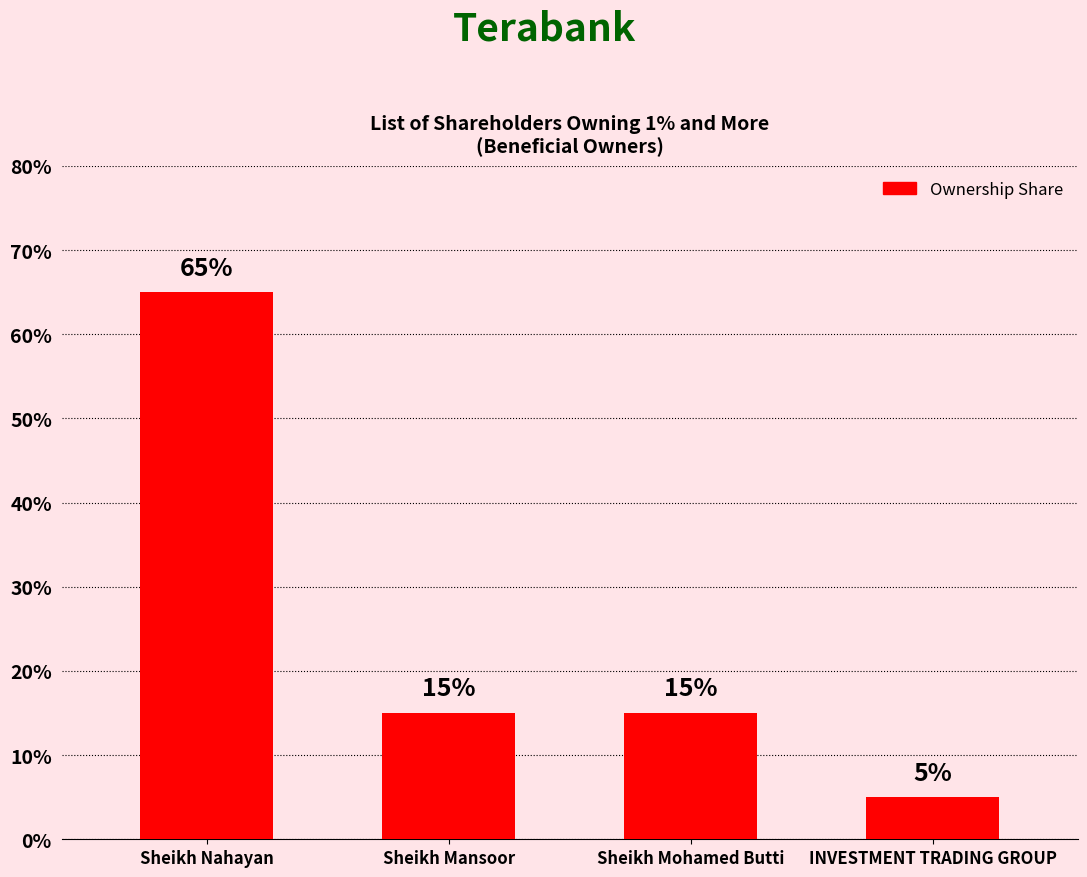

What is the change in value from Sheikh Mohamed Butti to INVESTMENT TRADING GROUP?

-0.1